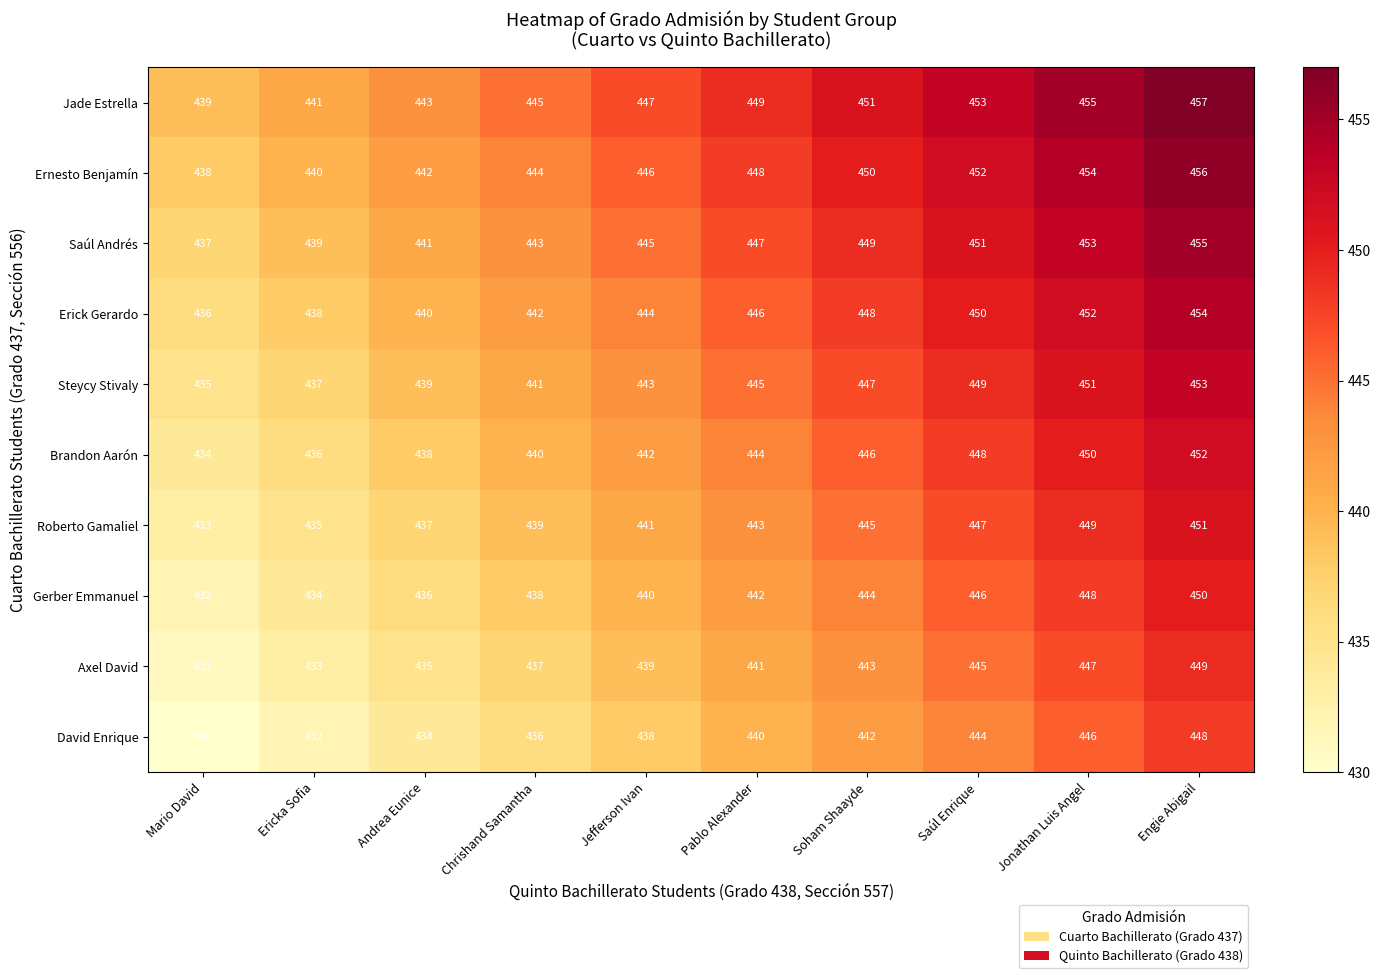

What is the sum of the David Enrique values at Andrea Eunice and Pablo Alexander?

874